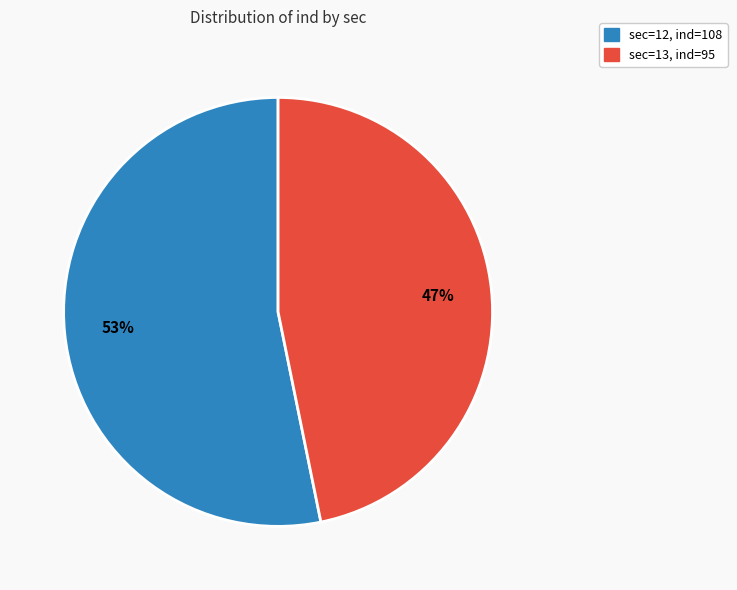

To the nearest percent, what is the average slice percentage?

50%